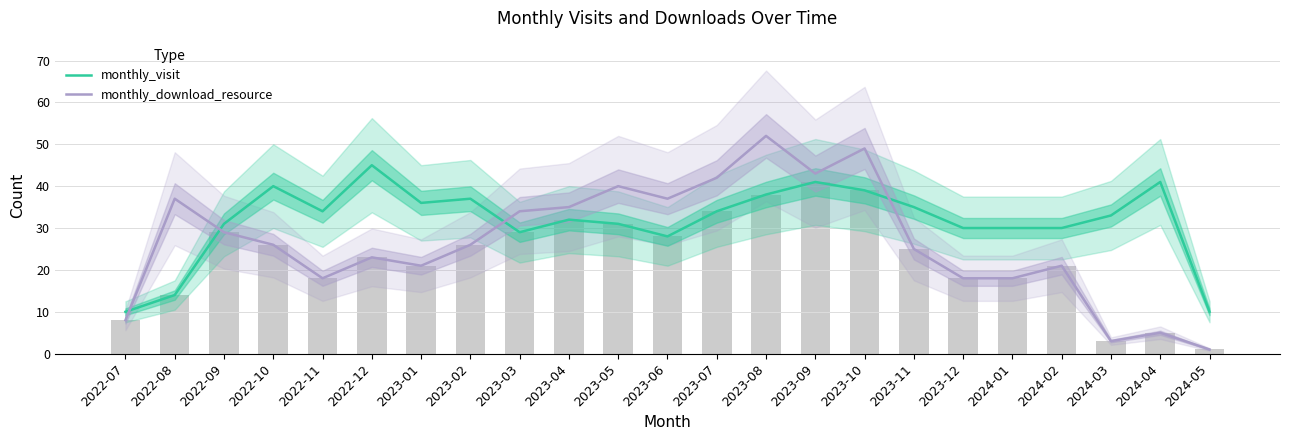

What is the sum of the monthly_visit values at 2023-12 and 2022-12?

75